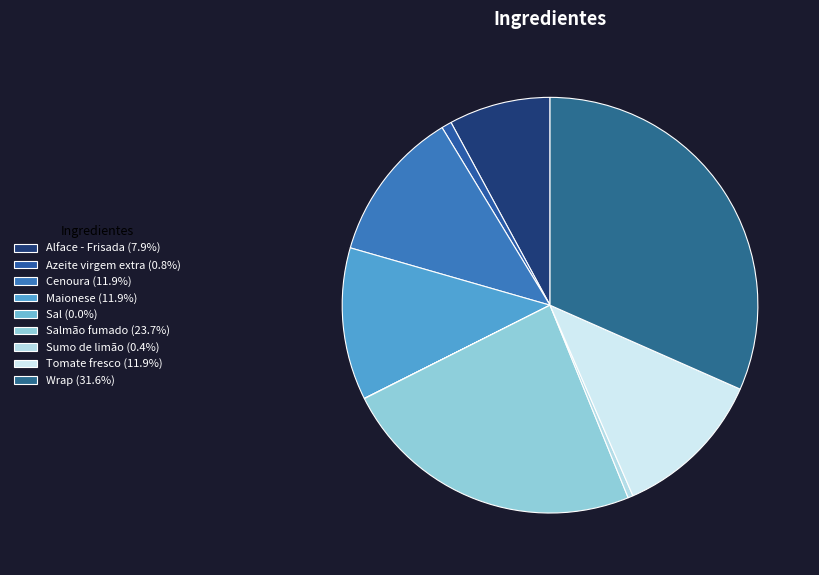

Rank the categories by value from lowest to highest.

Sal, Sumo de limão, Azeite virgem extra, Alface - Frisada, Cenoura, Maionese, Tomate fresco, Salmão fumado, Wrap